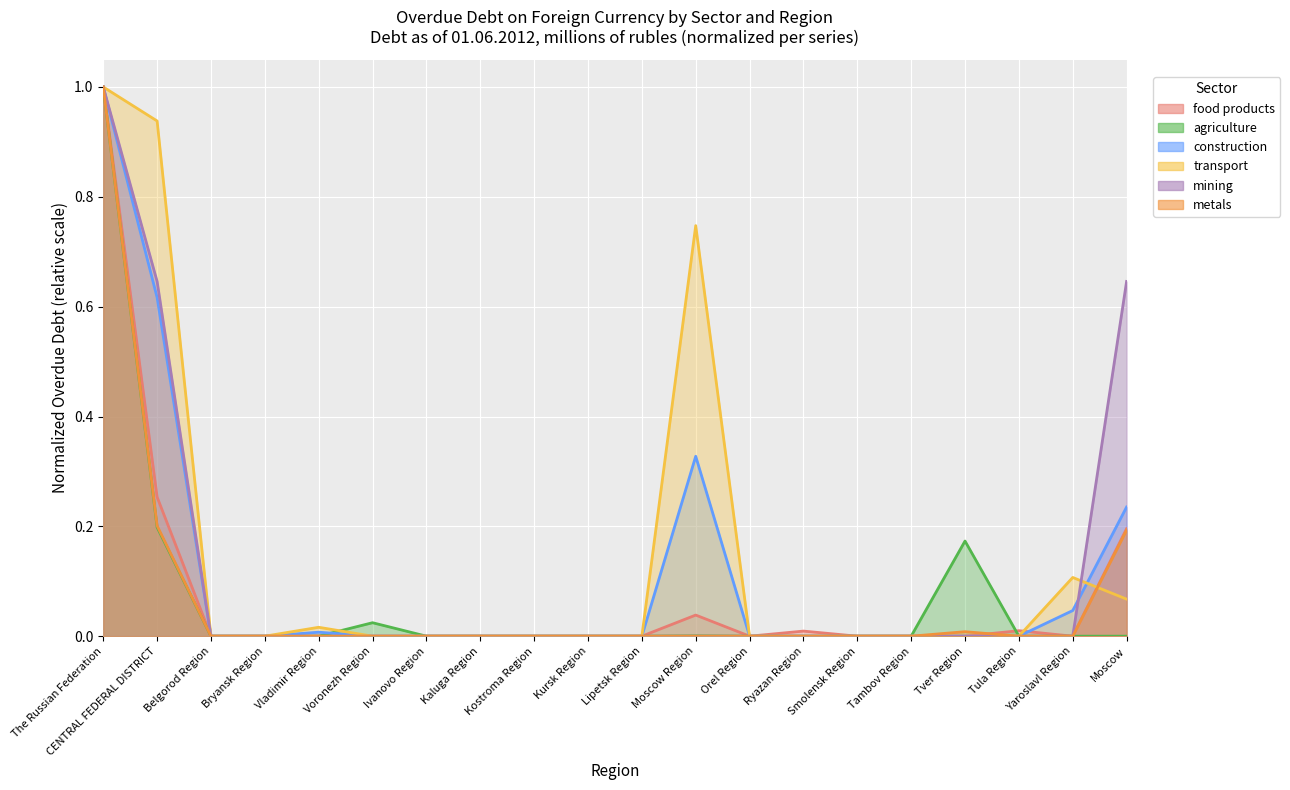

Is the value of food products at Orel Region greater than the value of construction at The Russian Federation?

No